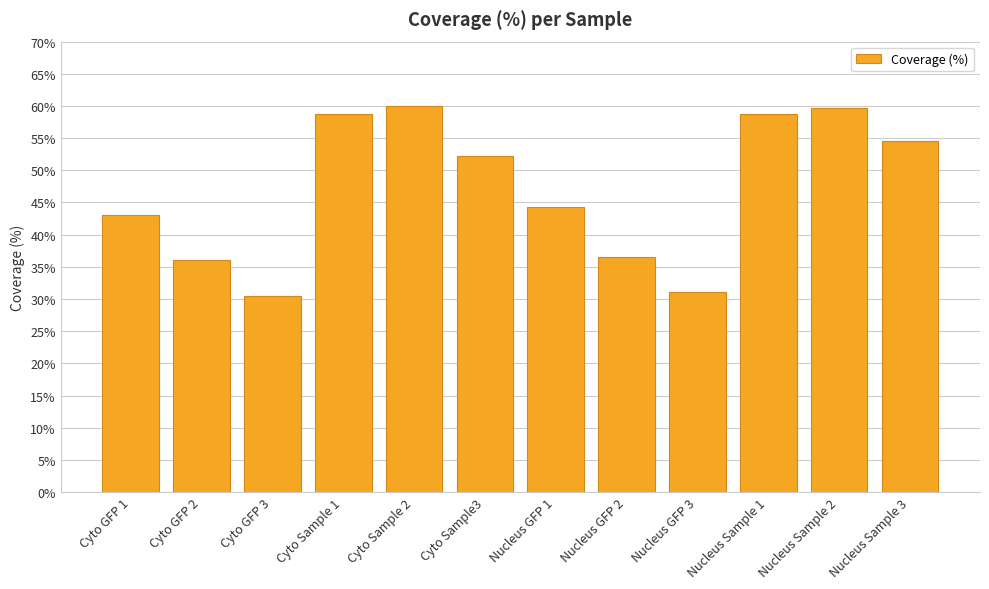

What is the maximum value shown in the chart?

60.0